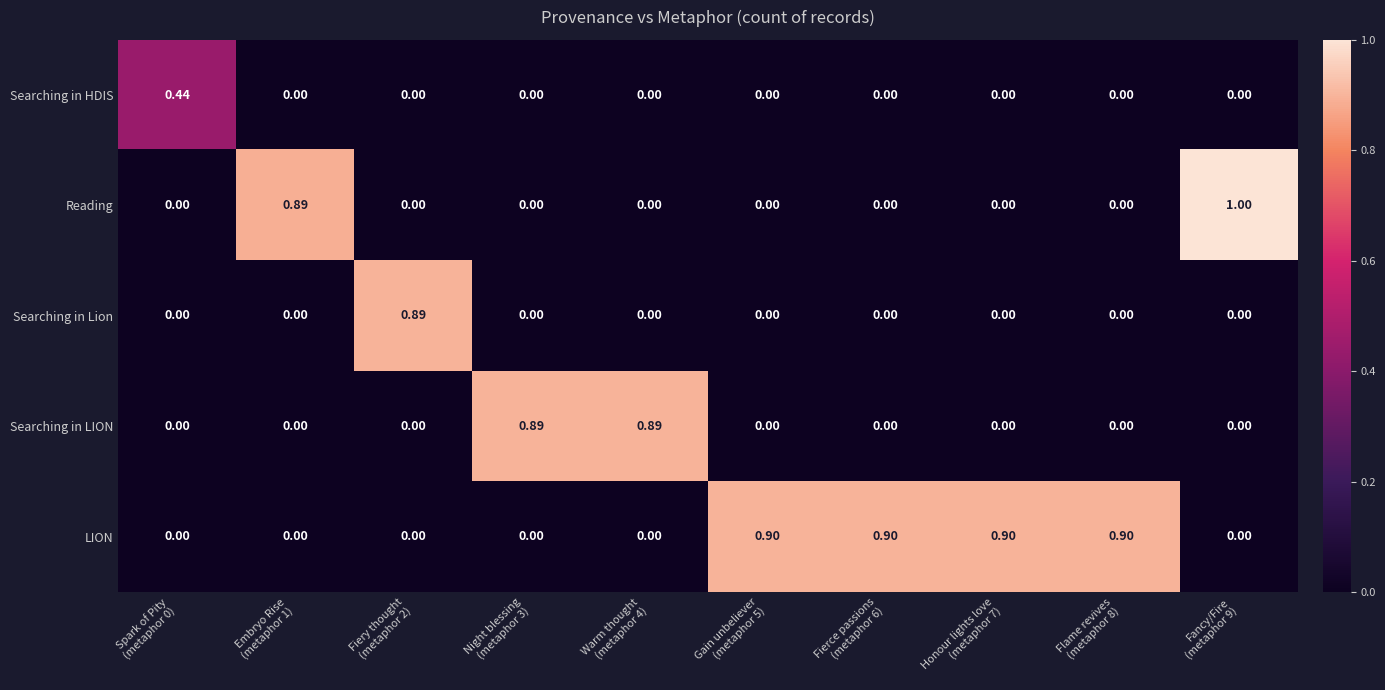

Which series has the largest total across all categories?

LION